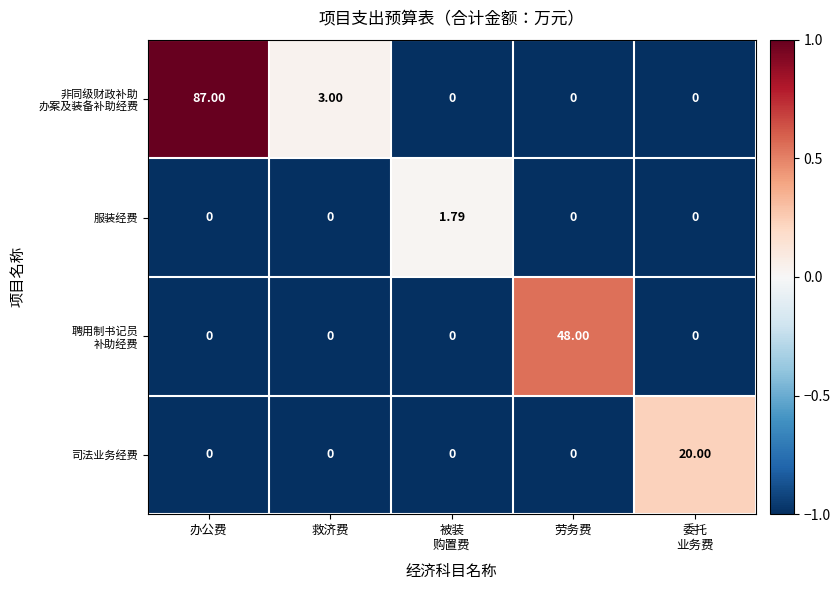

At which category does the chart reach its peak across all series?

办公费